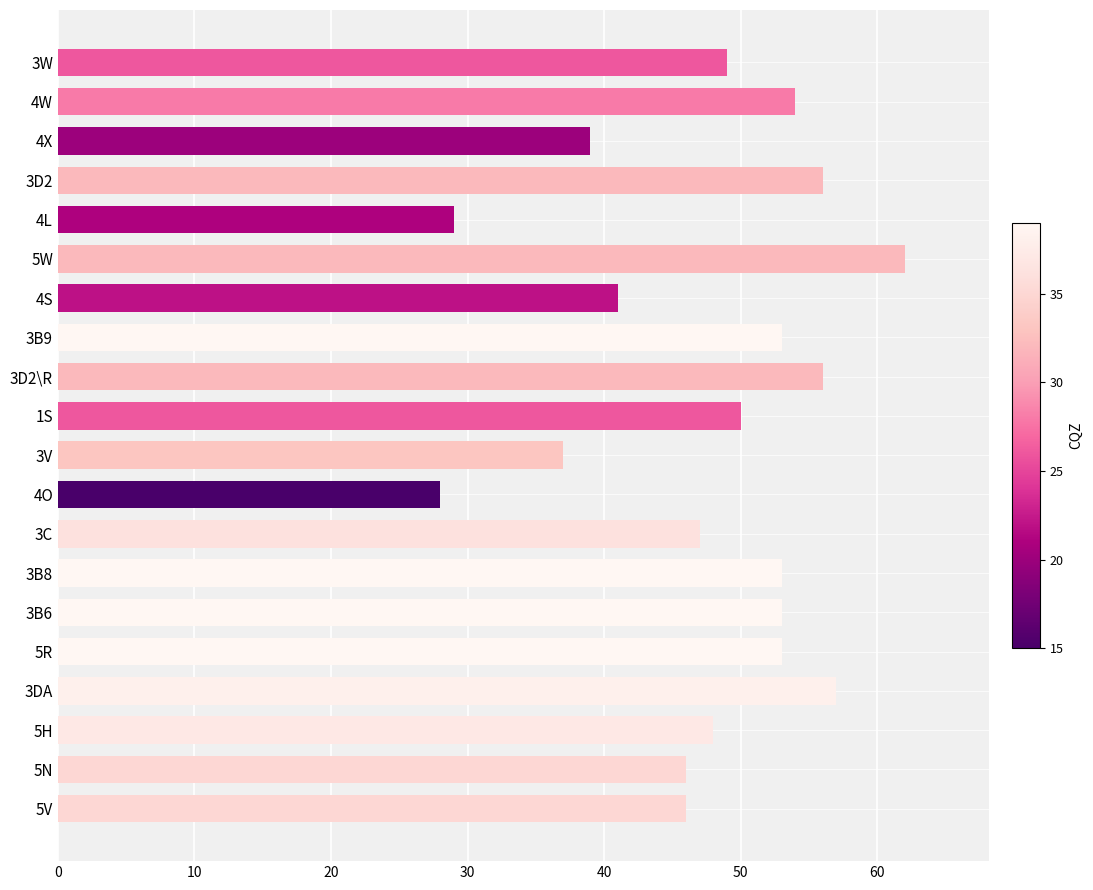

The chart shows a value of 46 at 5V. True or false?

True